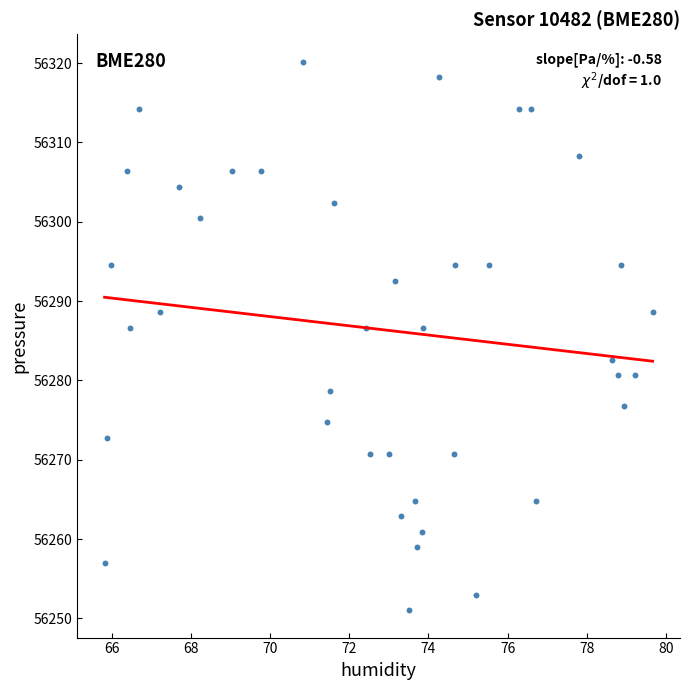

What is the range of Y values (max minus min)?

69.2